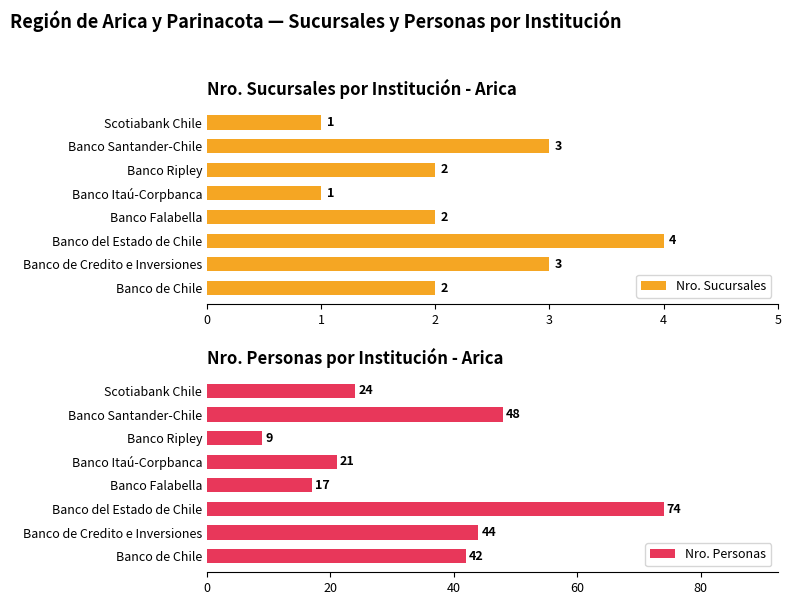

How many Nro. Sucursales values are between 2 and 3?

5